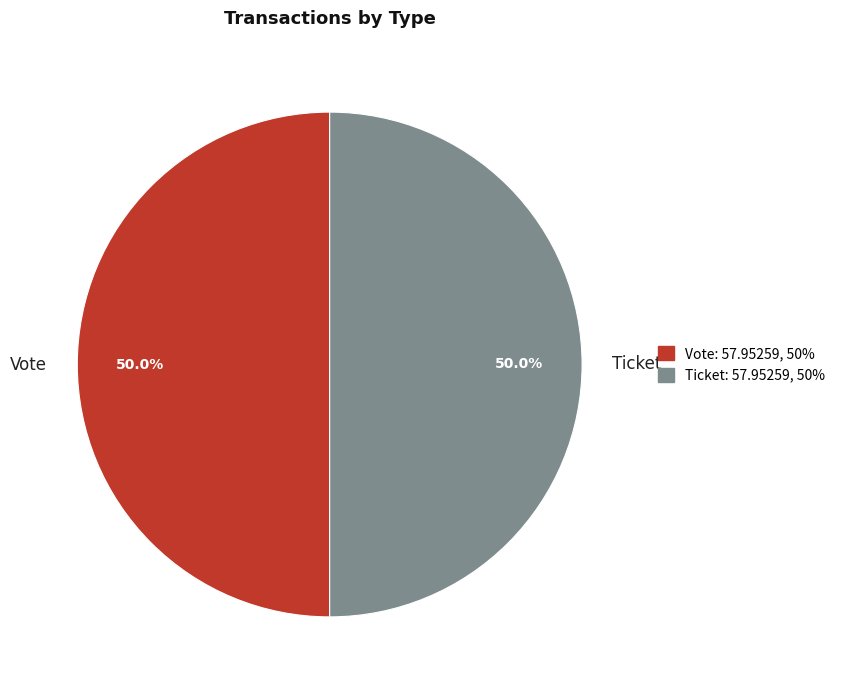

What percentage do Ticket and Vote together represent?

100.0%